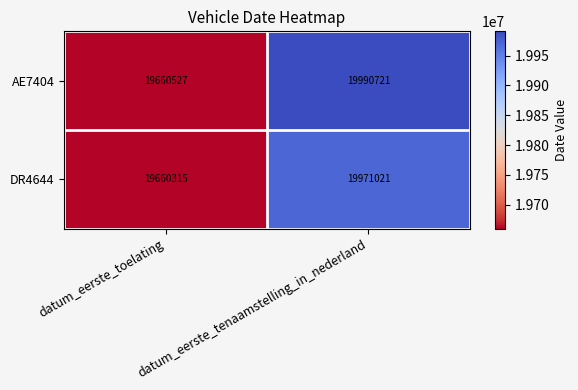

What is the difference between the maximum and minimum values in the AE7404 series?

330194